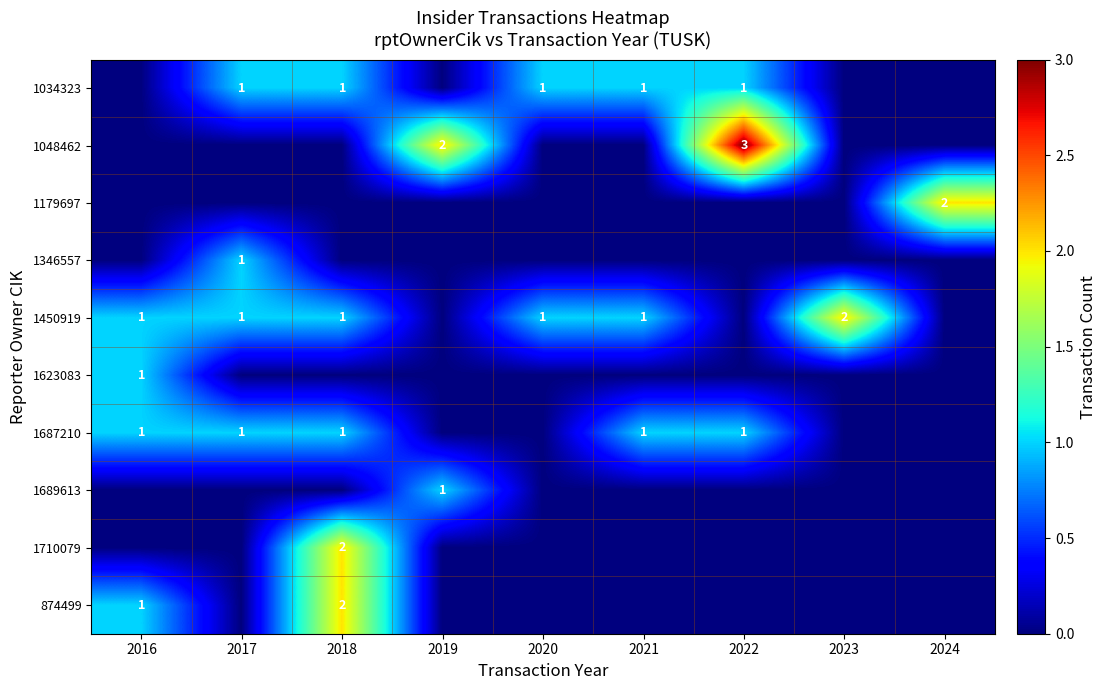

What is the sum of the 1450919 values at 2020 and 2023?

3